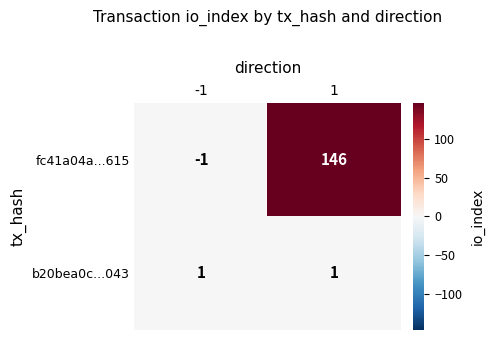

At -1, list the series in order from largest to smallest.

b20bea0c...043, fc41a04a...615